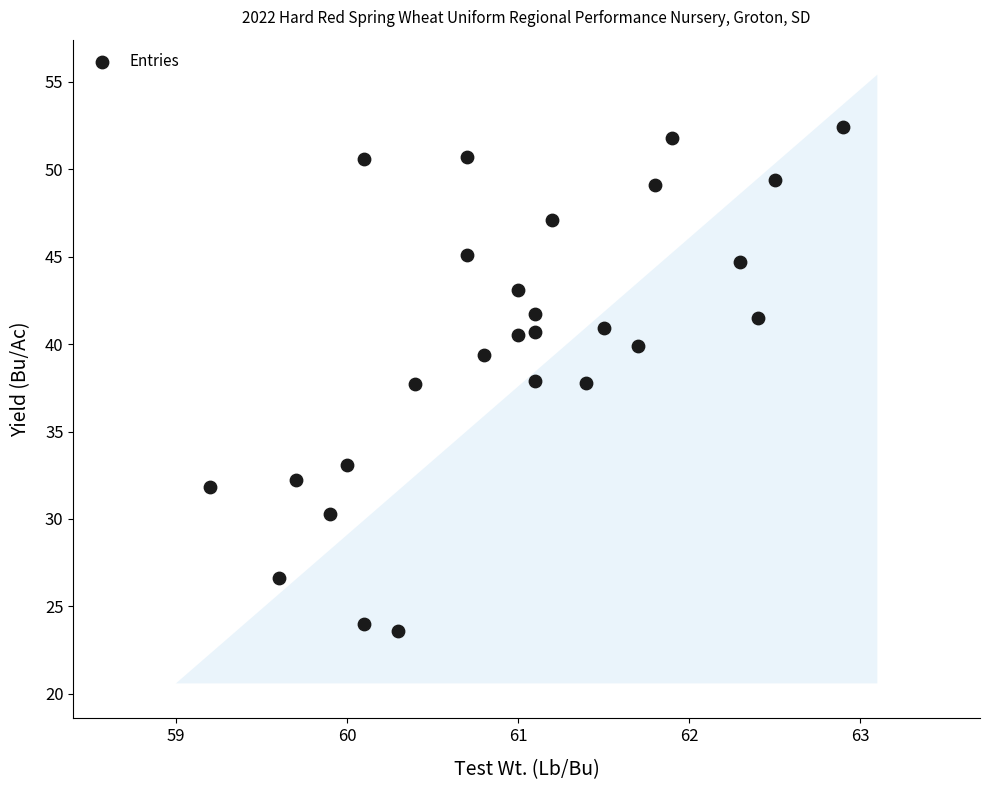

What is the range of X values (max minus min)?

3.7